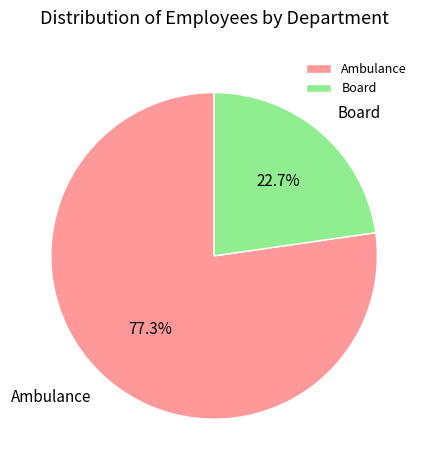

Rank the categories by value from highest to lowest.

Ambulance, Board